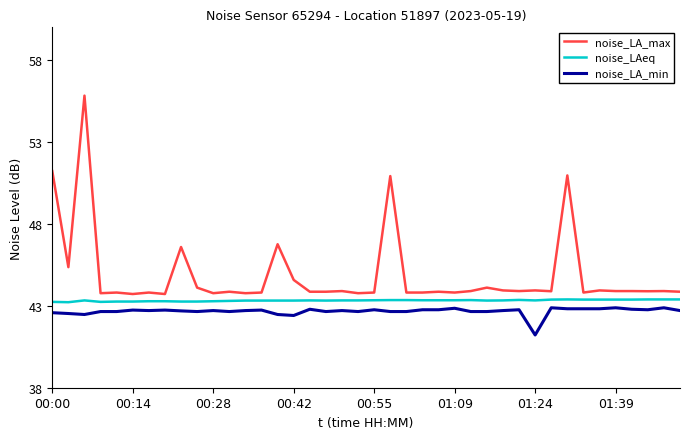

True or false: noise_LA_max and noise_LA_min cross at least once.

False